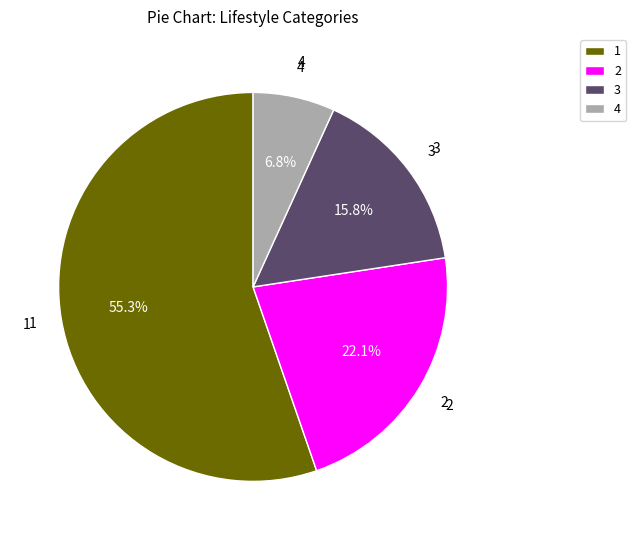

Is 1 the majority of the pie?

Yes